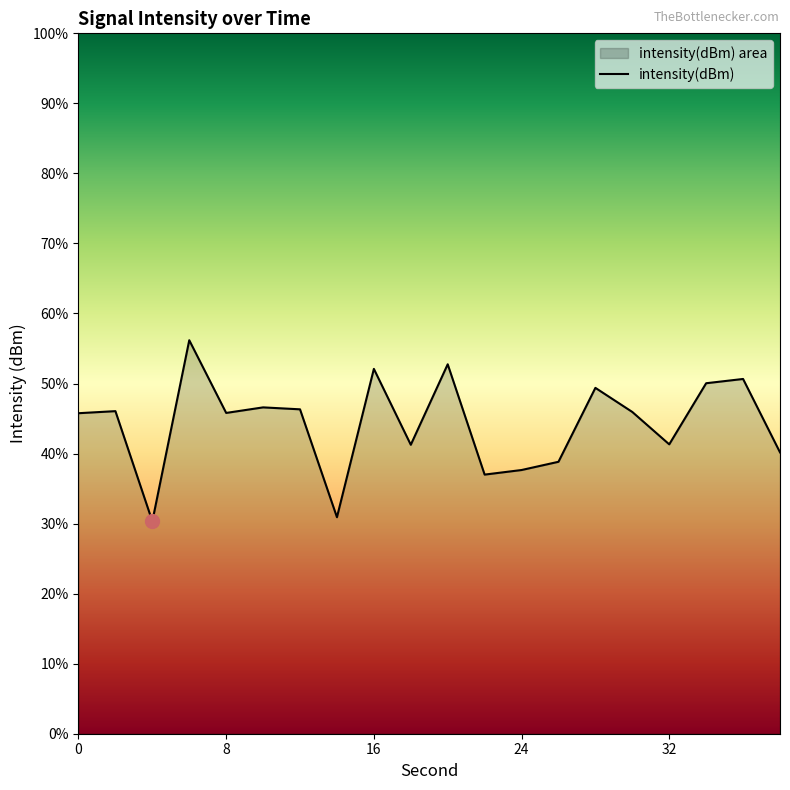

Does the chart display data point markers on the line(s)?

No